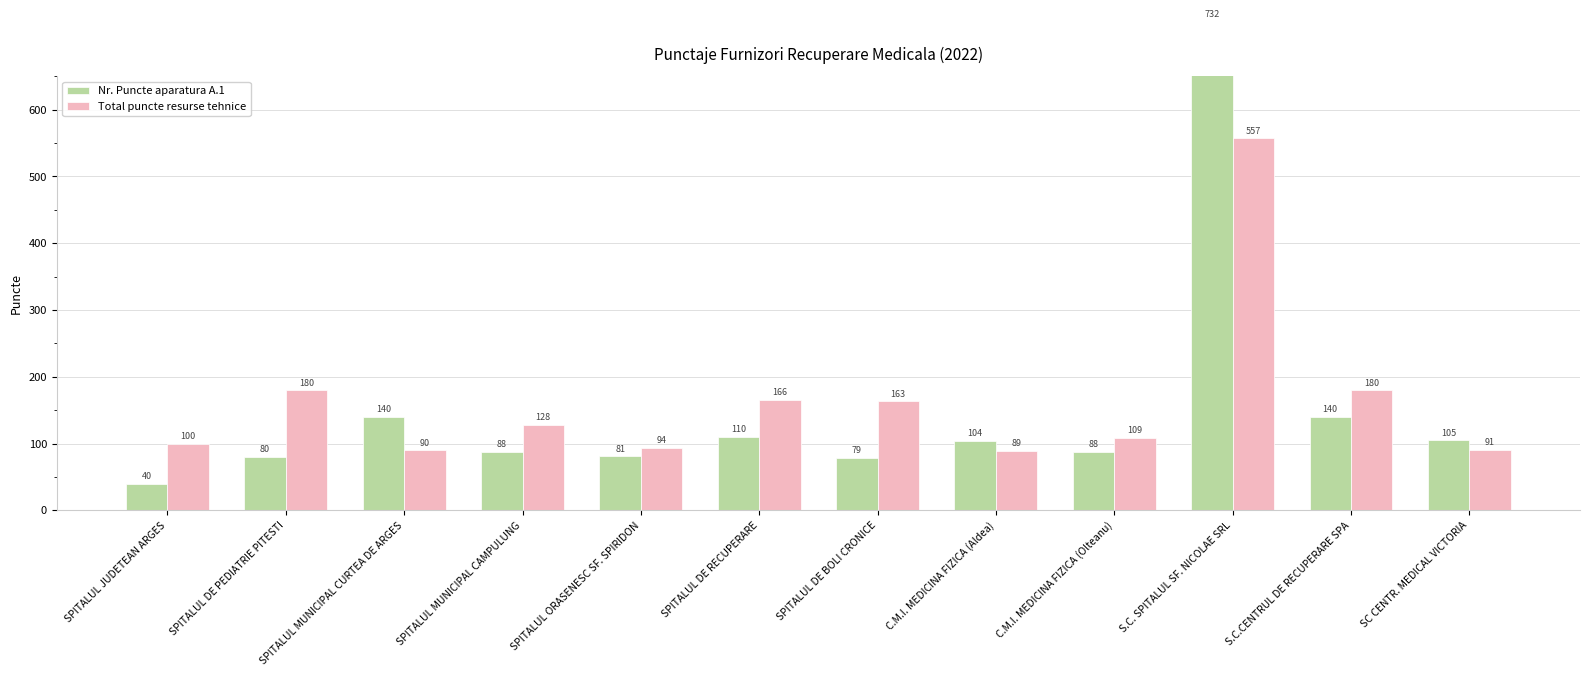

What is the difference between the Total puncte resurse tehnice values at C.M.I. MEDICINA FIZICA (Aldea) and SPITALUL MUNICIPAL CAMPULUNG?

38.7